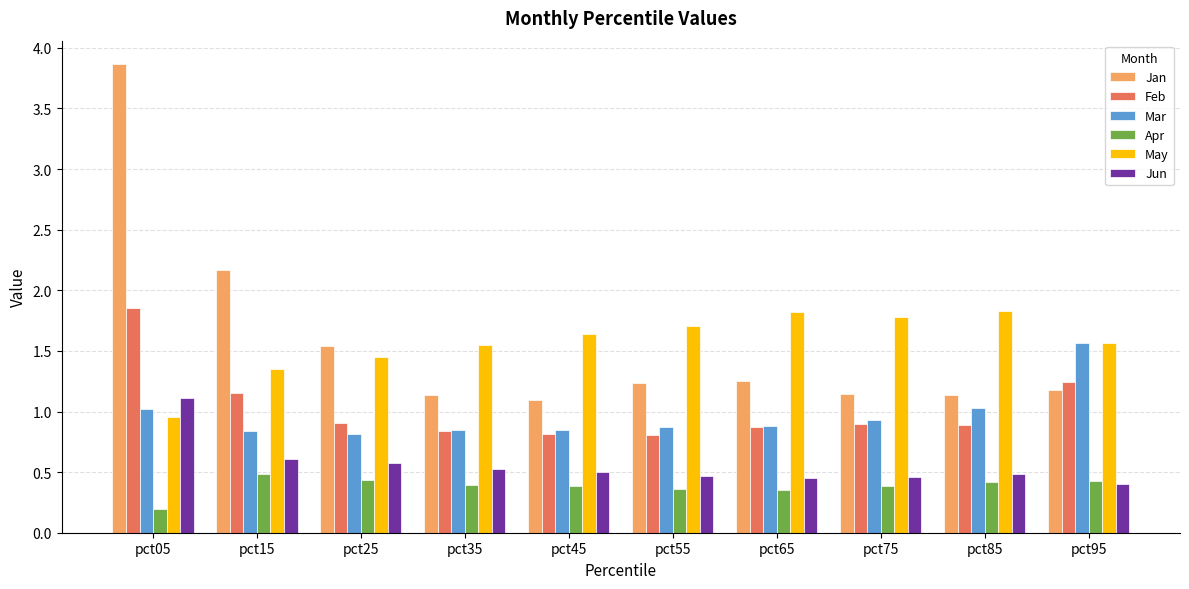

What is the total value across all series at pct35?

5.3